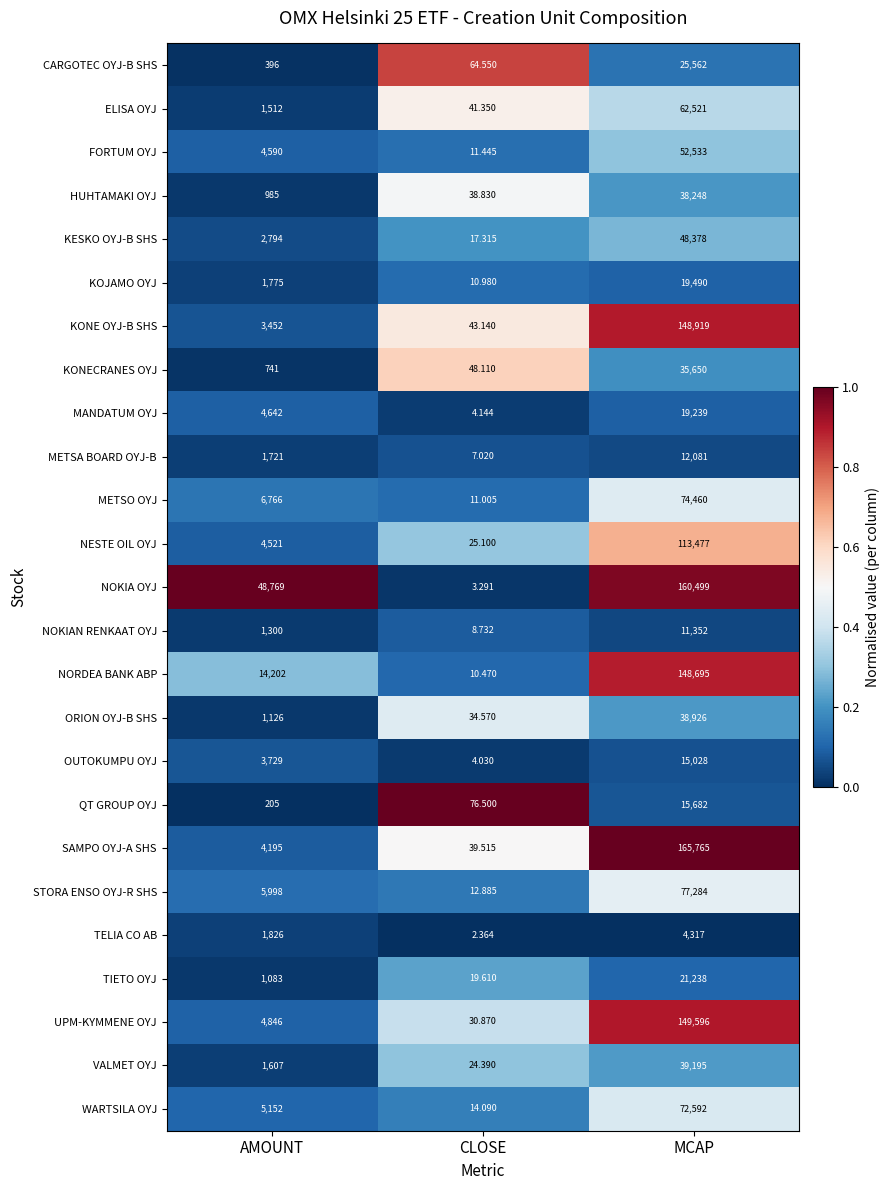

Rank the categories by VALMET OYJ value from highest to lowest.

MCAP, AMOUNT, CLOSE